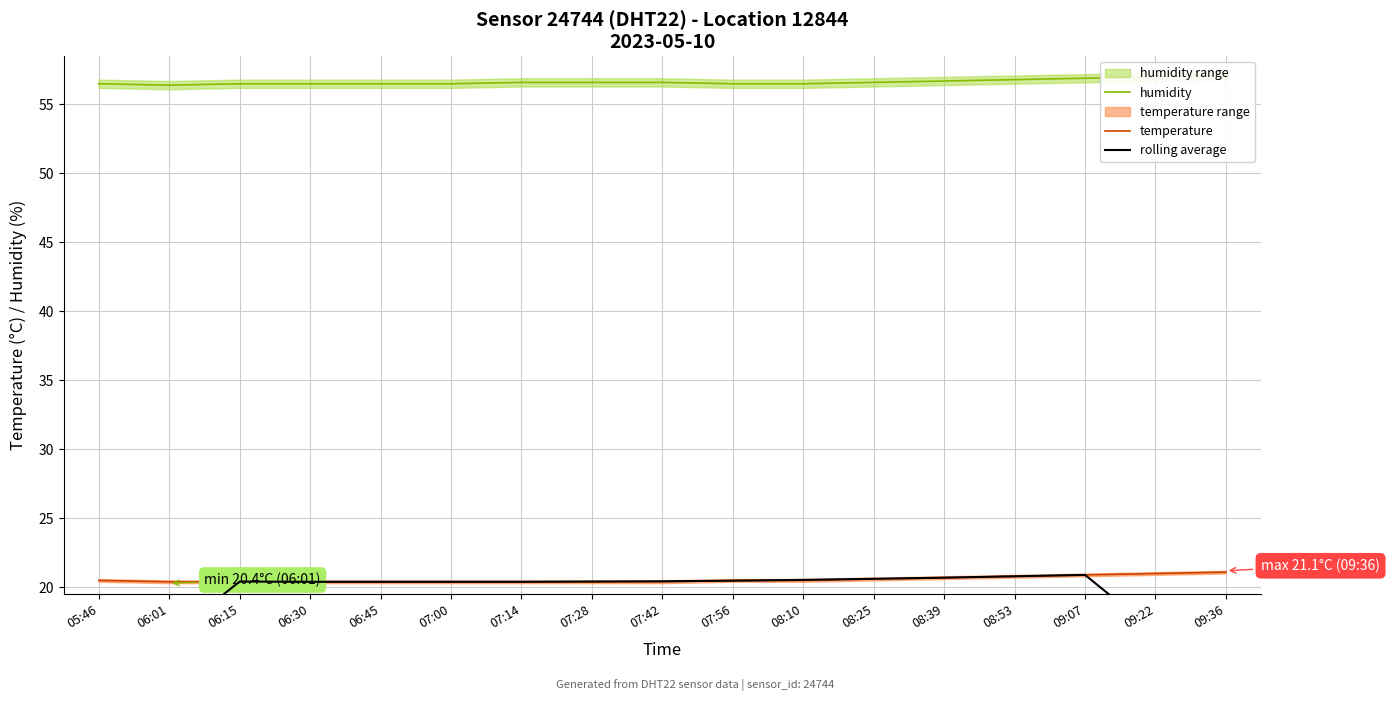

At which category does humidity reach its first local valley?

06:01